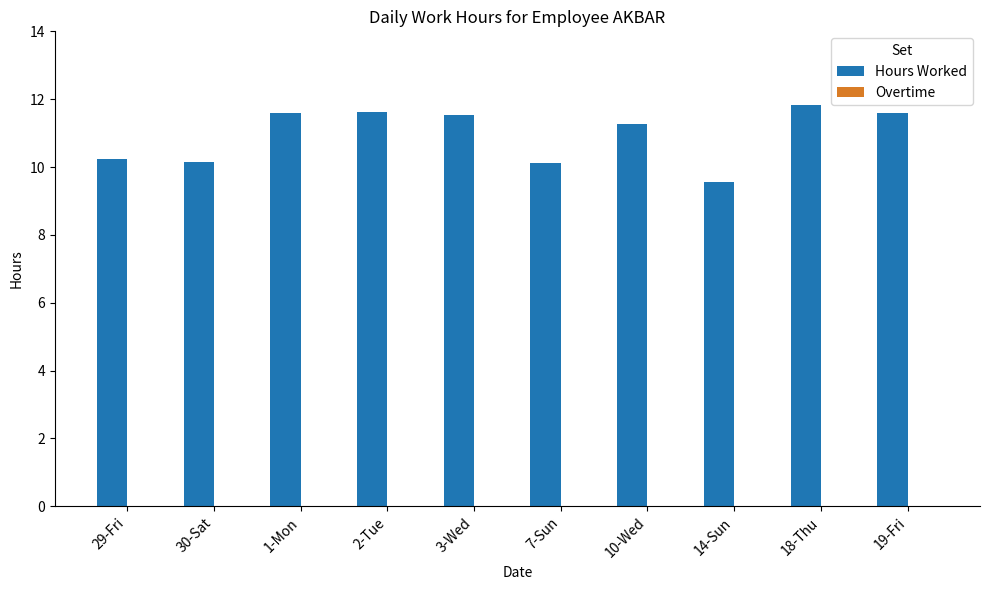

What value does the data have at 18-Thu?

11.8